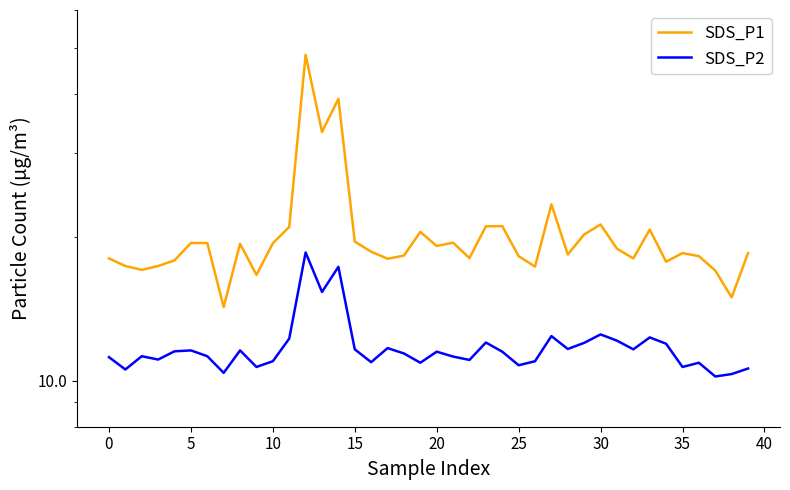

How many distinct data groups are displayed?

2